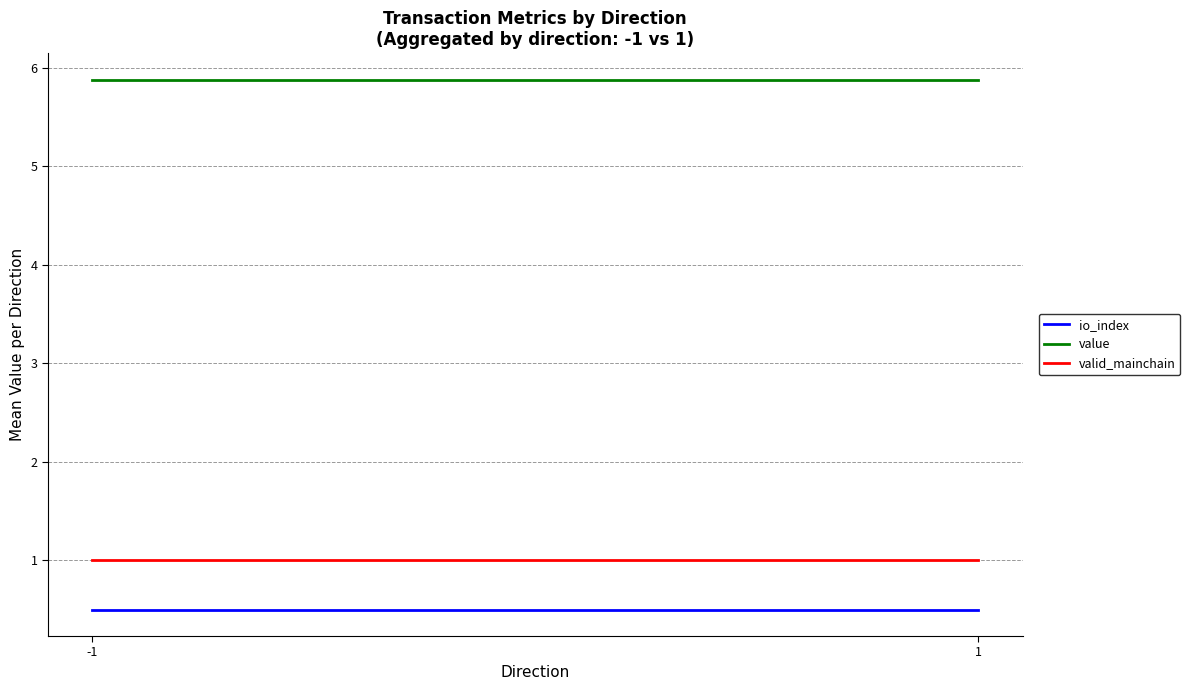

Where is value nearest to the value 5?

-1